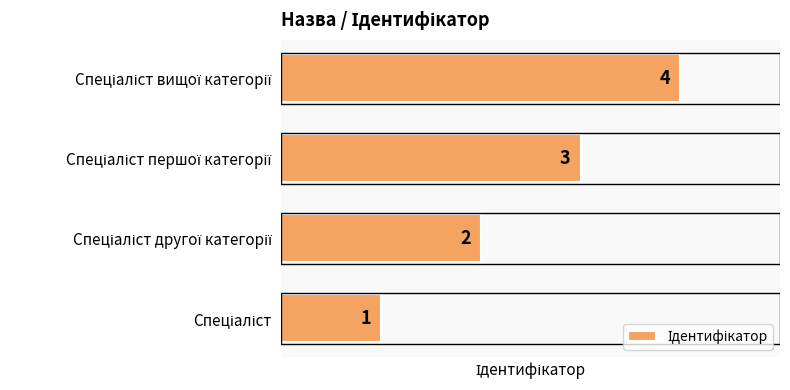

Are the bars grouped side by side (vs. stacked)?

No